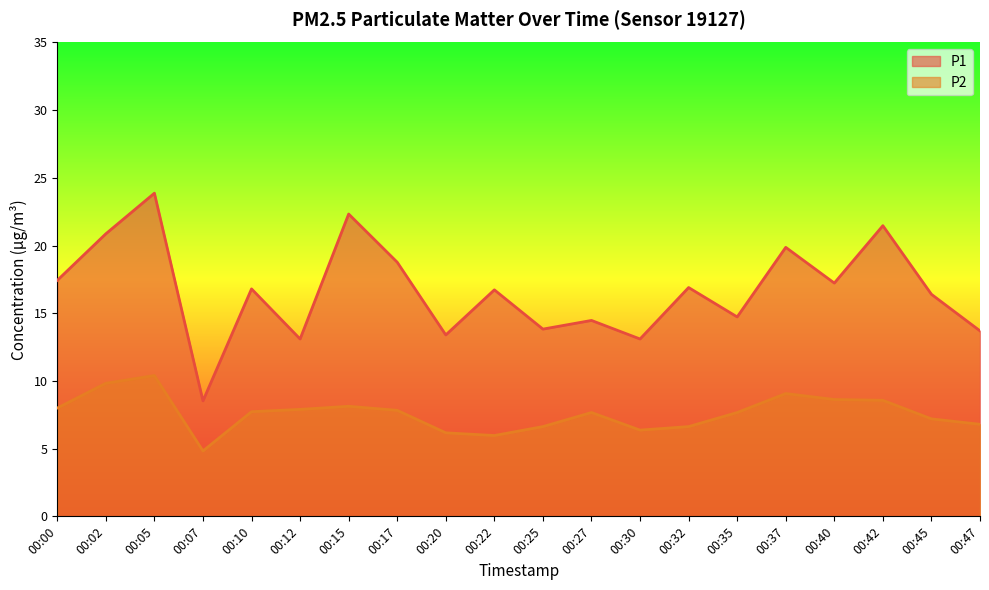

At which label is P2 closest to 7?

00:45